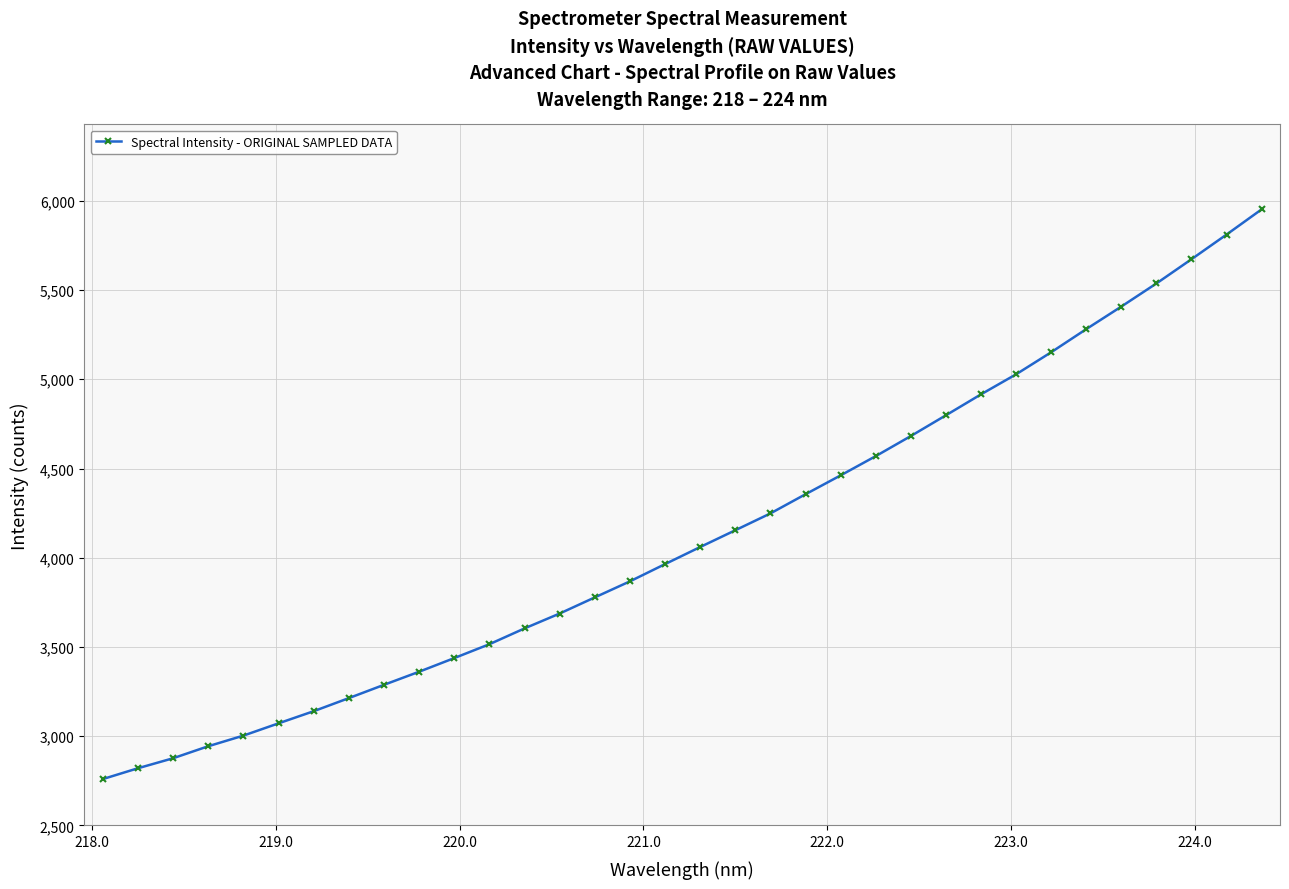

What is the value of the 10th point from the left?

3361.5